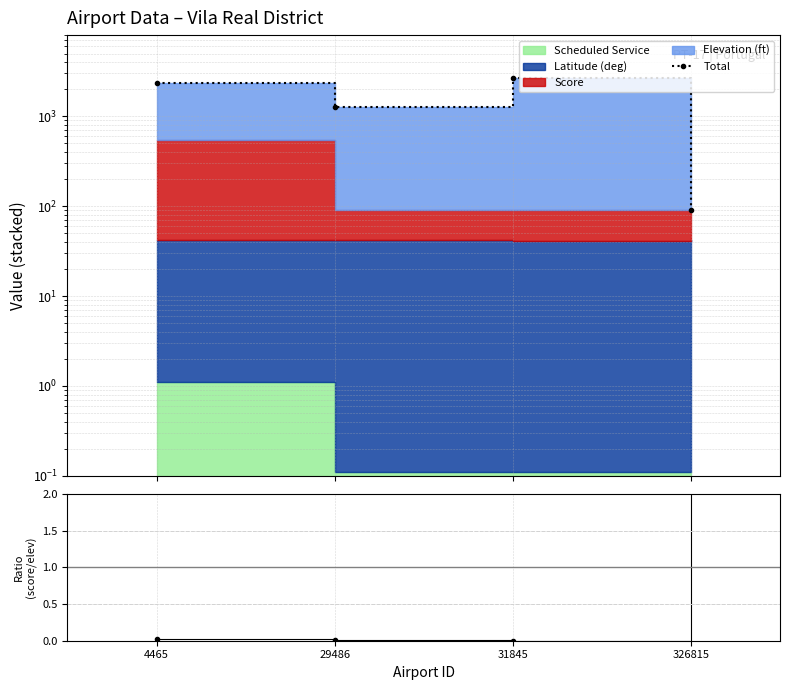

What is the difference between the maximum and minimum values in the Total series?

2579.8